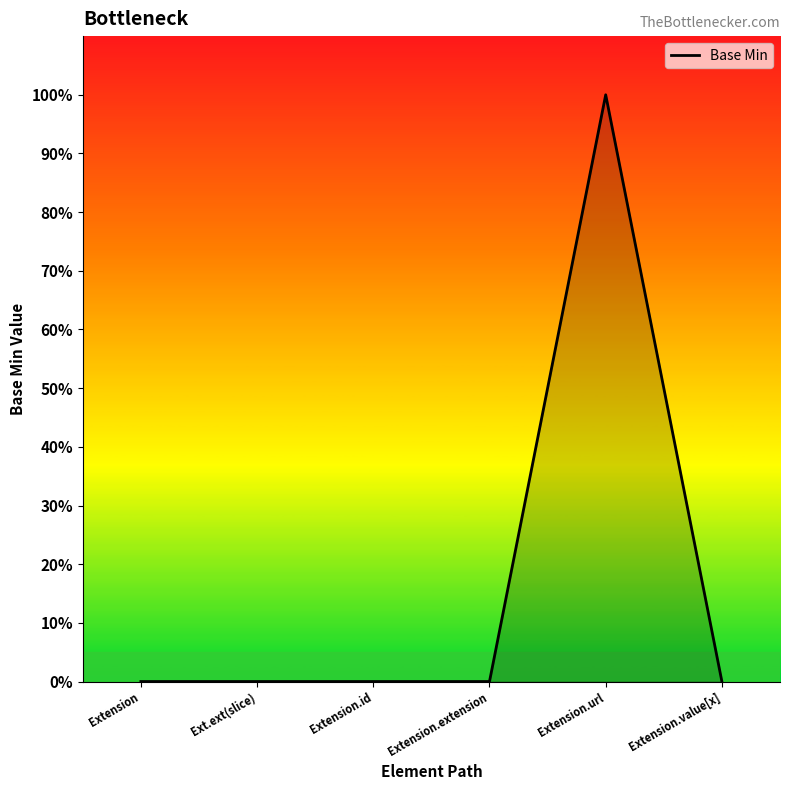

The value at Ext.ext(slice) is 0. True or false?

False